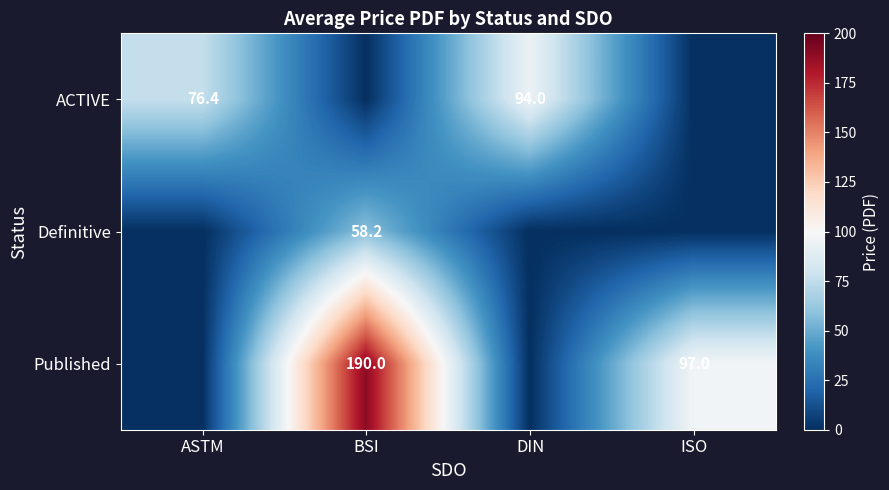

The value of Definitive at BSI is 19.2. True or false?

False